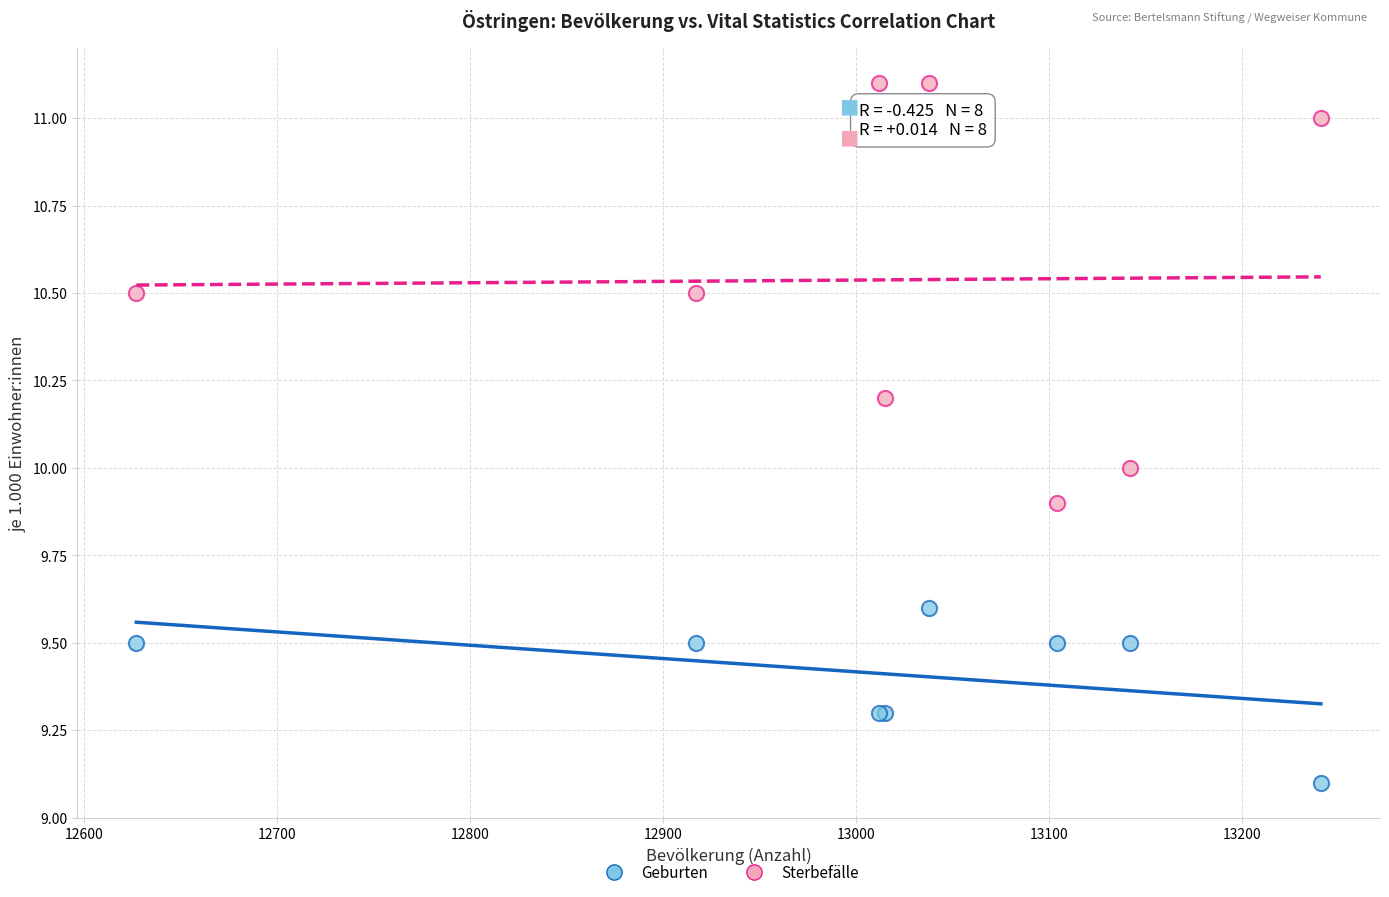

What are all the series names shown in the legend?

Geburten, Sterbefälle